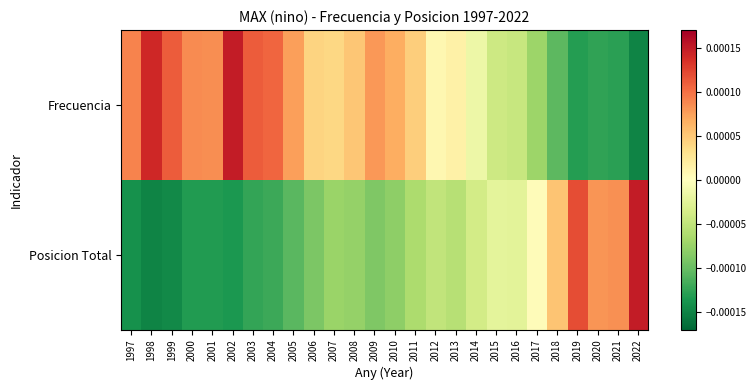

Reading right to left, what are all the values shown in this chart?

Frecuencia: 2022=-0.0	2021=-0.0	2020=-0.0	2019=-0.0	2018=-0.0	2017=-0.0	2016=-0.0	2015=-0.0	2014=-0.0	2013=0.0	2012=0.0	2011=0.0	2010=0.0	2009=0.0	2008=0.0	2007=0.0	2006=0.0	2005=0.0	2004=0.0	2003=0.0	2002=0.0	2001=0.0	2000=0.0	1999=0.0	1998=0.0	1997=0.0
Posicion Total: 2022=0.0	2021=0.0	2020=0.0	2019=0.0	2018=0.0	2017=0.0	2016=-0.0	2015=-0.0	2014=-0.0	2013=-0.0	2012=-0.0	2011=-0.0	2010=-0.0	2009=-0.0	2008=-0.0	2007=-0.0	2006=-0.0	2005=-0.0	2004=-0.0	2003=-0.0	2002=-0.0	2001=-0.0	2000=-0.0	1999=-0.0	1998=-0.0	1997=-0.0